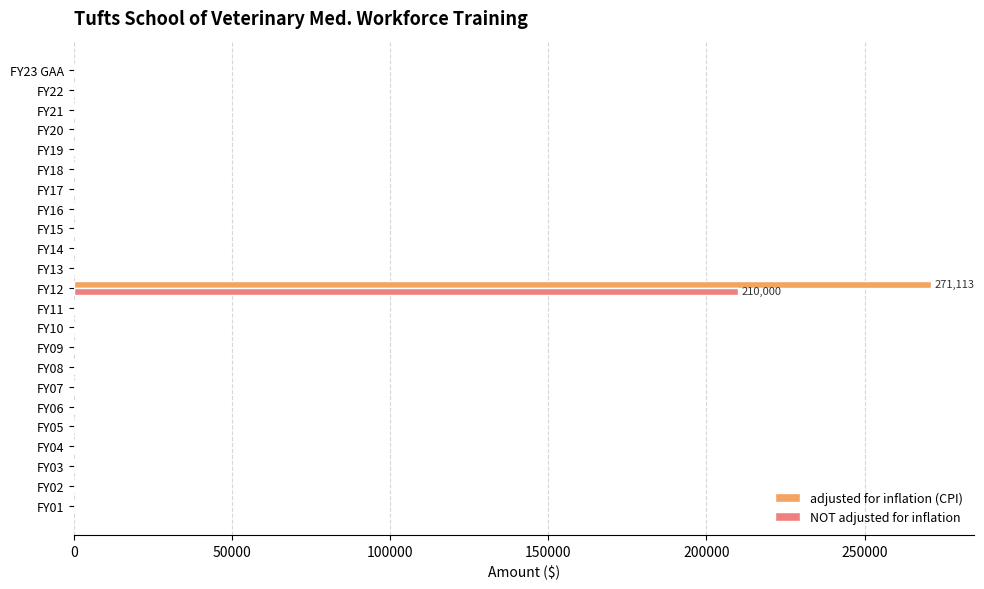

The value of adjusted for inflation (CPI) at FY21 is 0. True or false?

True